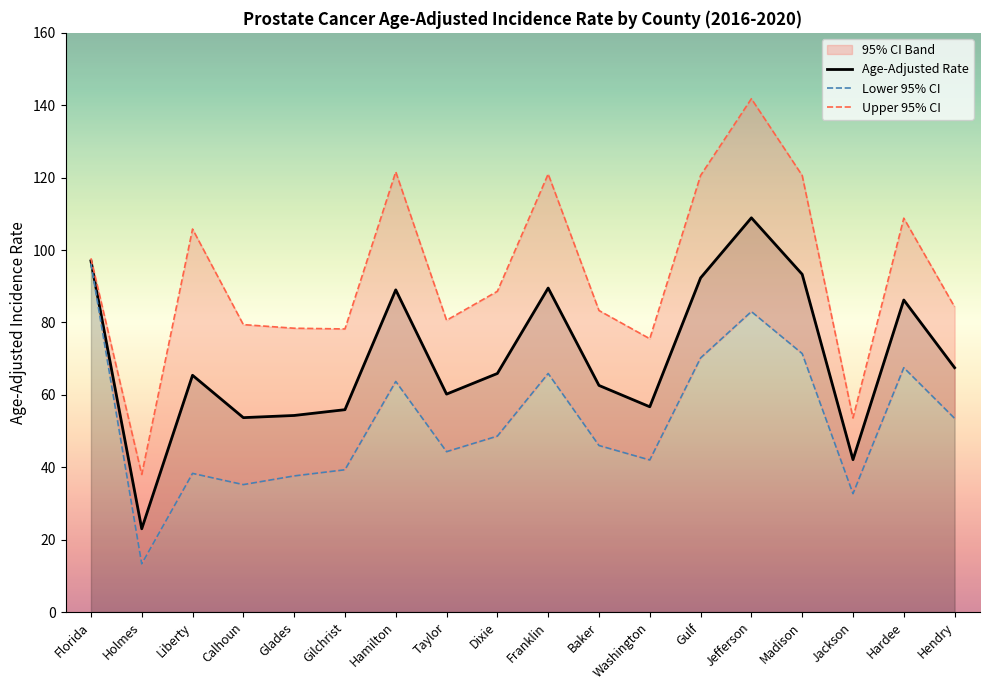

Is the value of Lower 95% CI at Baker greater than the value of Age-Adjusted Rate at Jefferson?

No